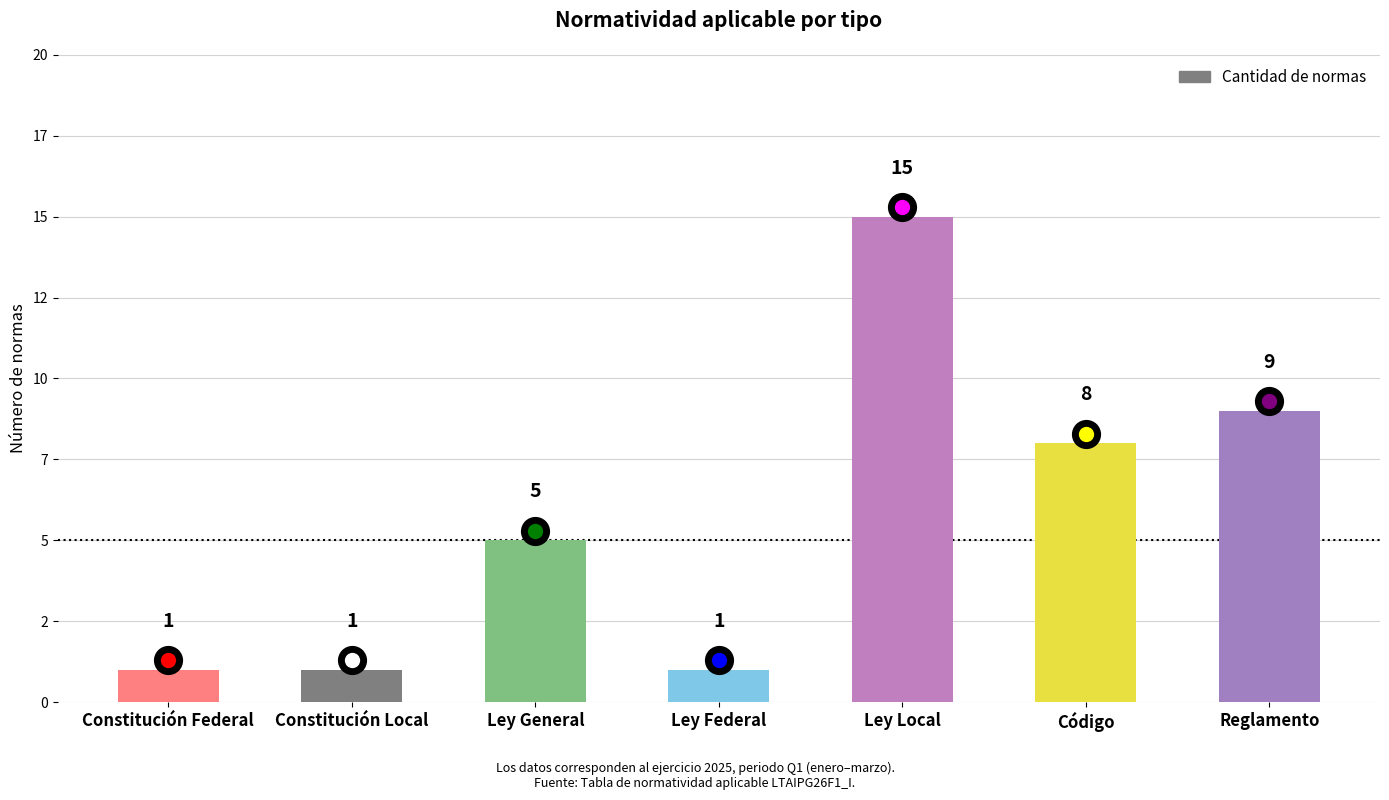

What is the minimum value shown in the chart?

1